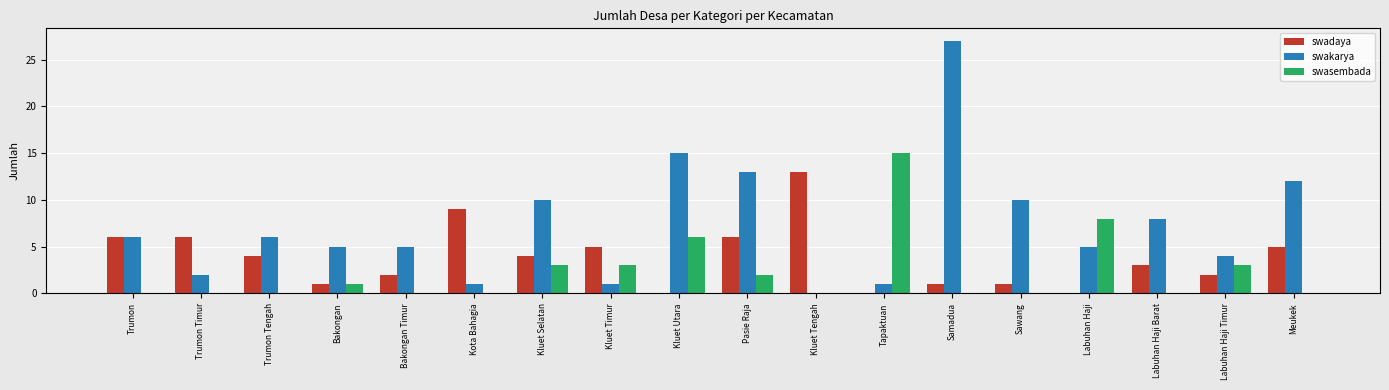

Where does the swadaya series first go above 4?

Trumon